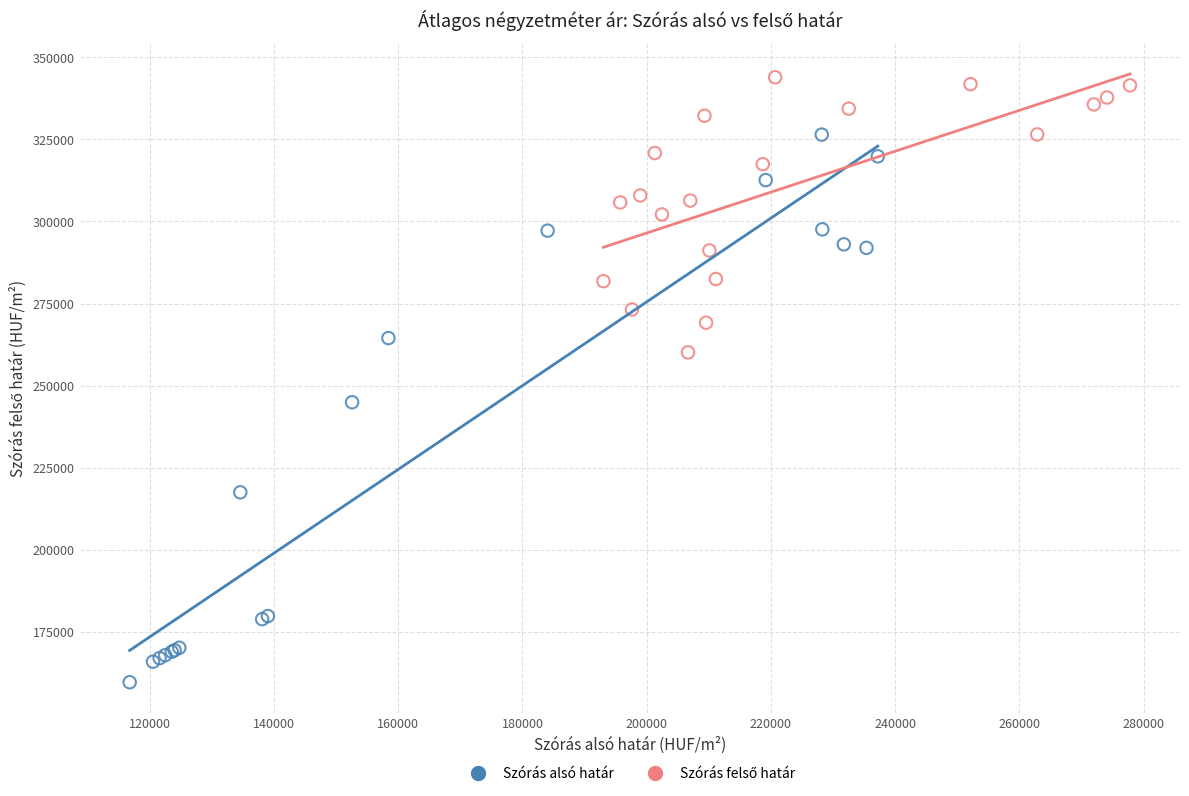

Which series contains the lowest Y value?

Szórás alsó határ